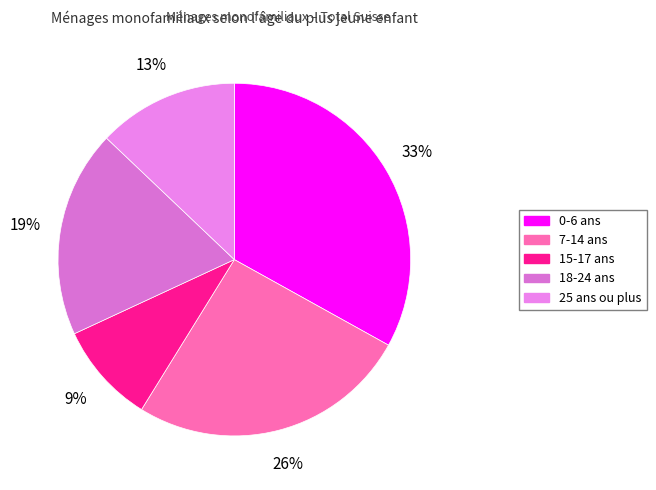

To the nearest percent, what is the combined percentage of 25 ans ou plus and 15-17 ans?

22%